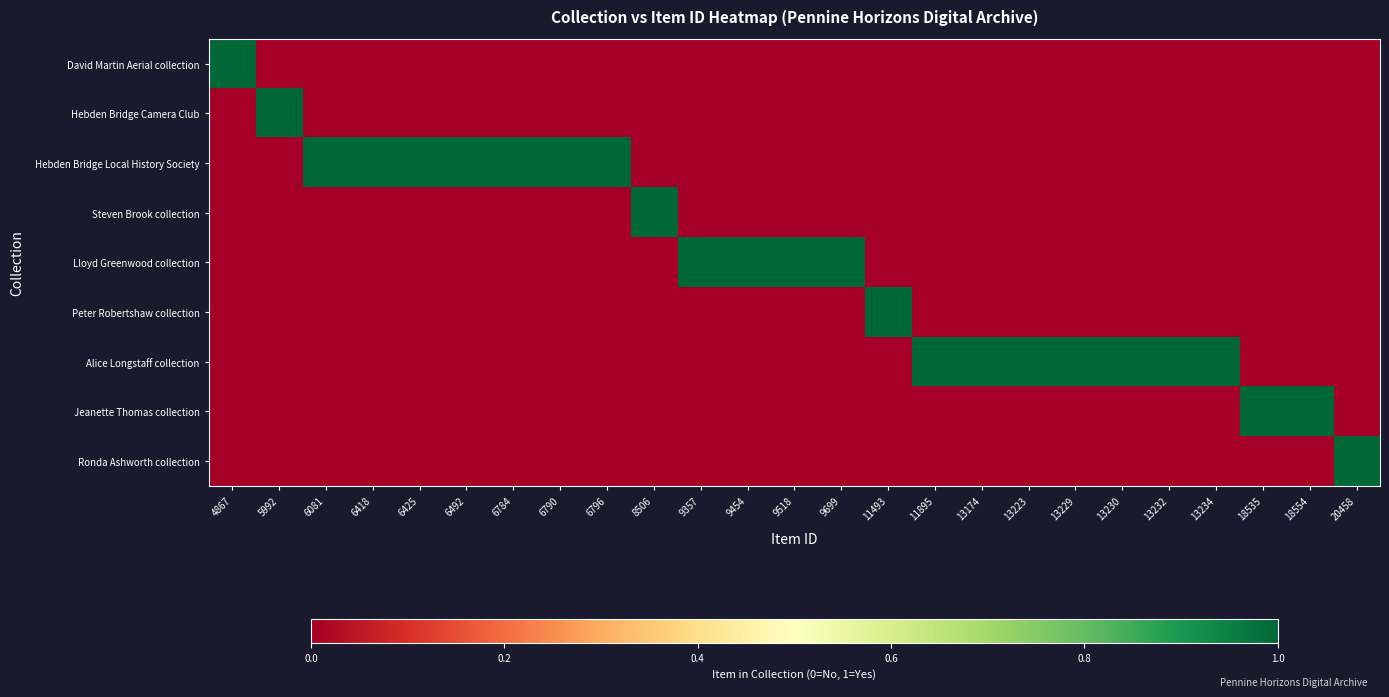

What is the spread (max minus min) of values at 13223?

1